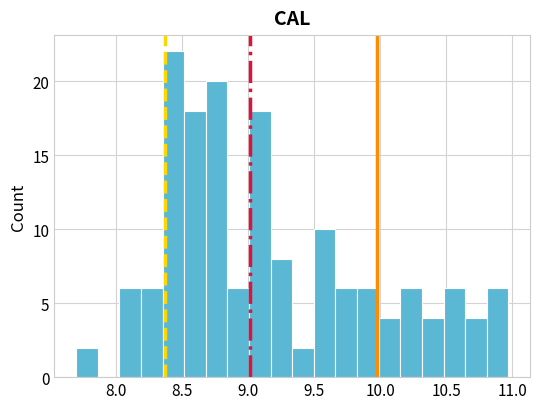

Around what value on the x-axis is the tallest bar? Give the approximate position of its centre, as read against the axis.

8.45